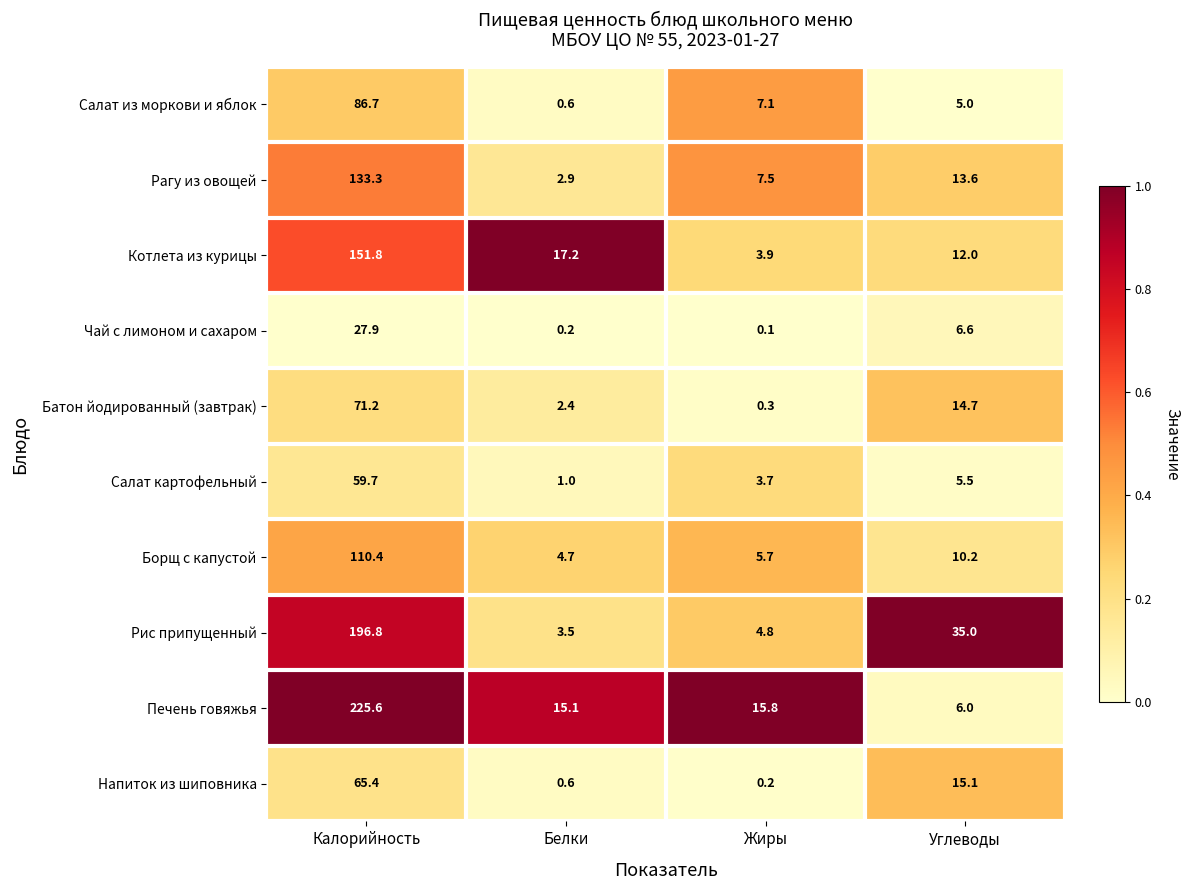

The Чай с лимоном и сахаром series shows 0.1 at Жиры. True or false?

True